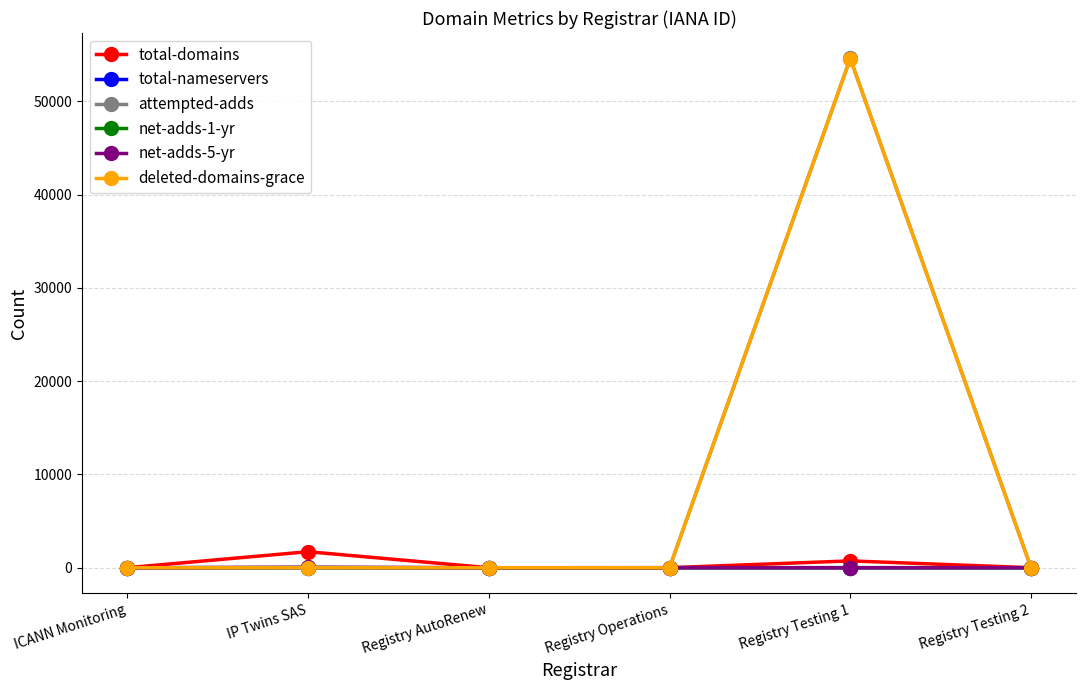

True or false: attempted-adds has more than 2 interior local peaks.

False